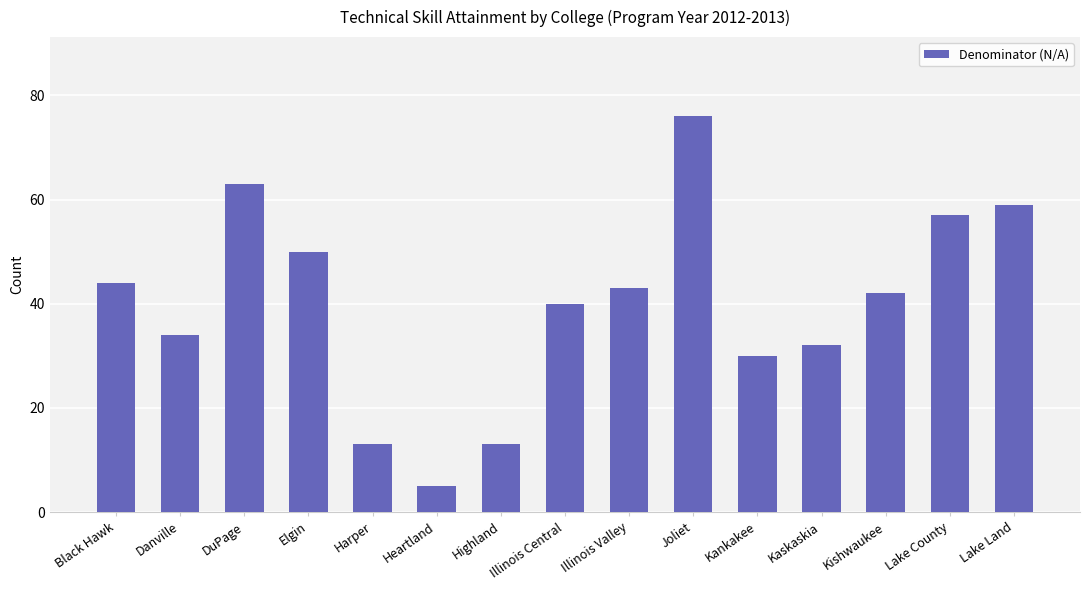

What position from the right is DuPage?

13